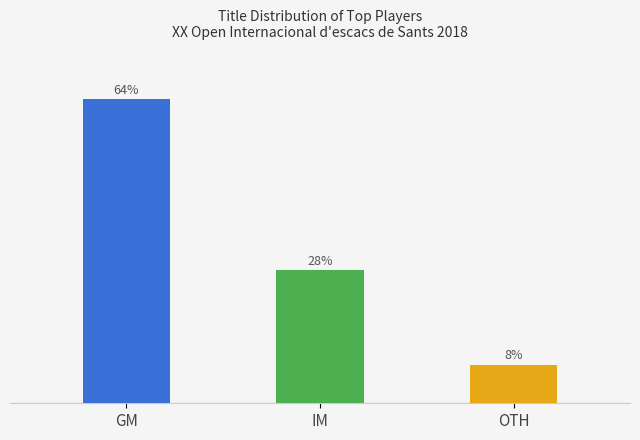

Rank the series by their average value, from highest to lowest.

GM, IM, Other